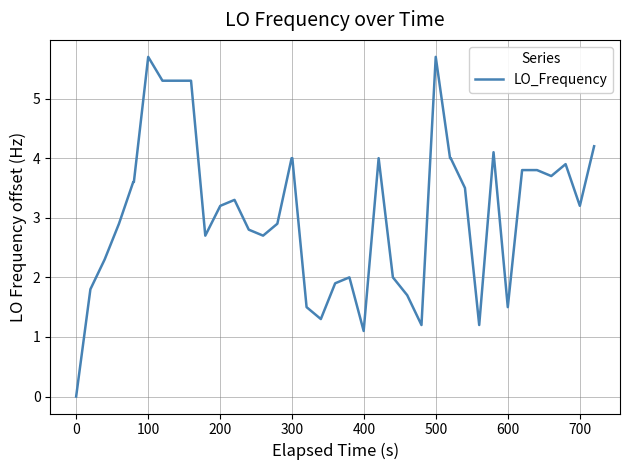

What is the difference between the maximum and minimum values?

5.7